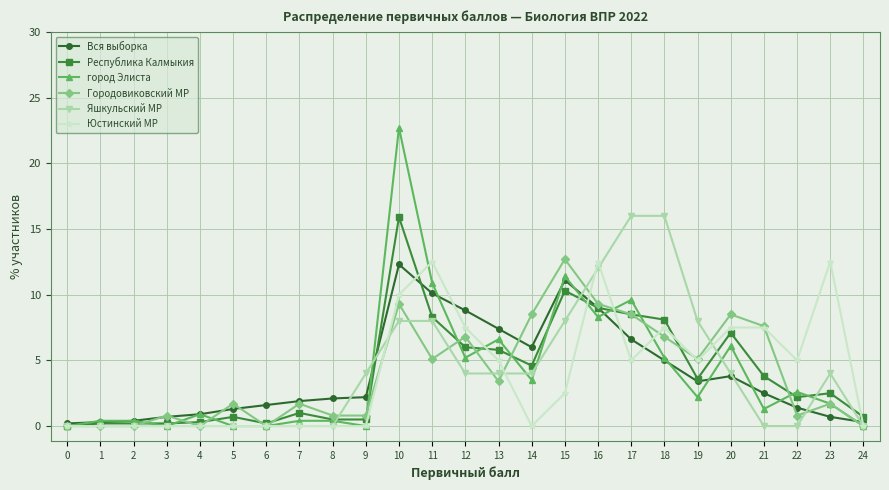

Which series changed the most between 7 and 16?

Юстинский МР